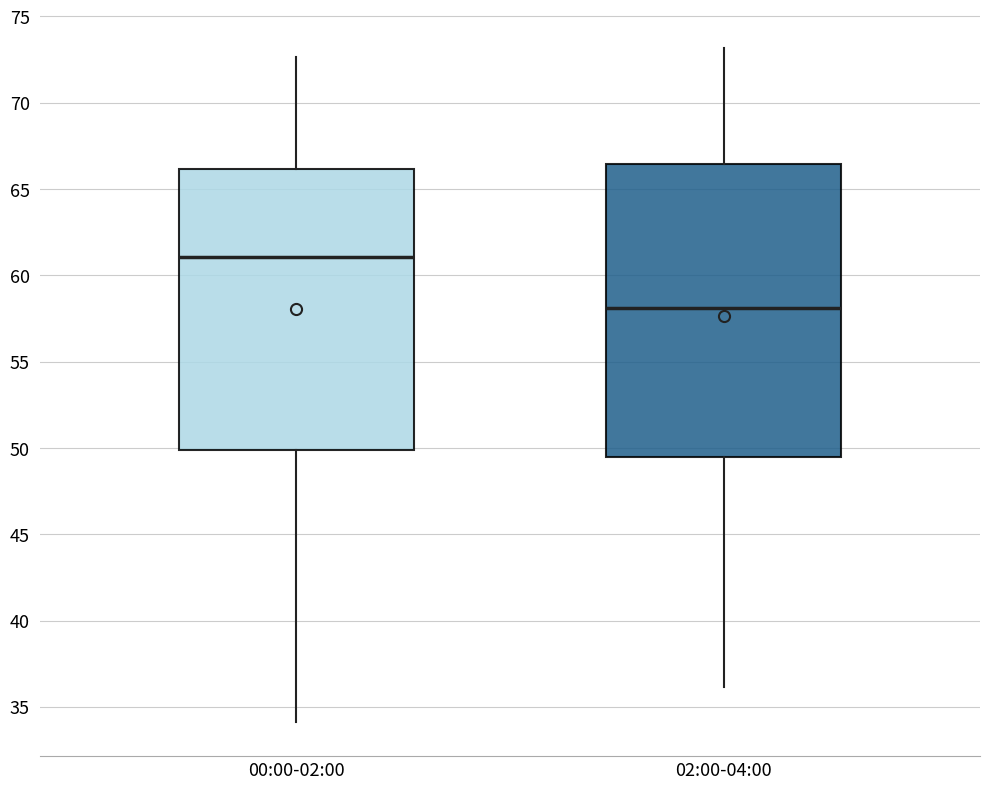

Which box has the lowest median line?

02:00-04:00